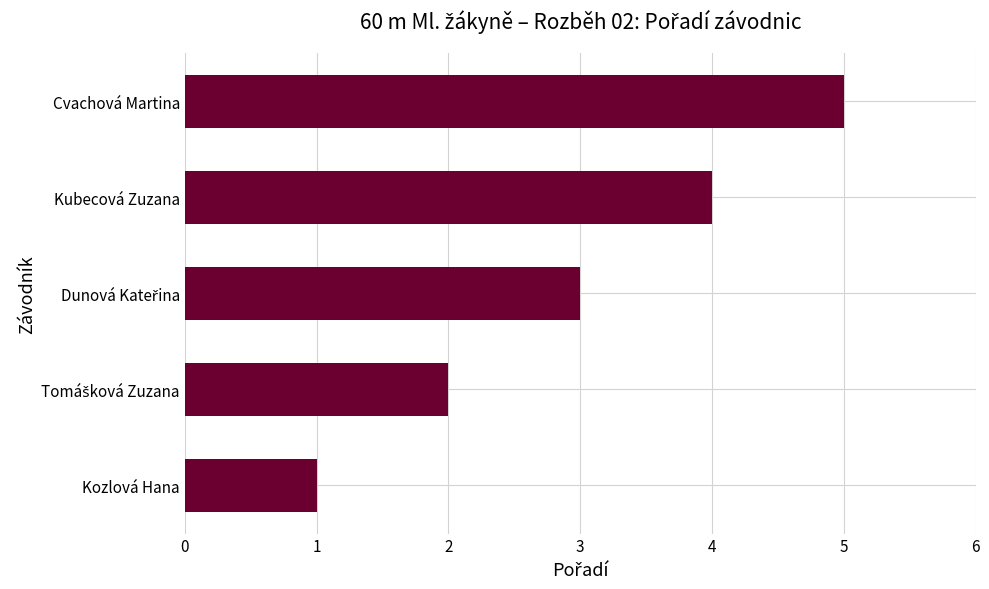

What is the change in value from Kozlová Hana to Kubecová Zuzana?

+3